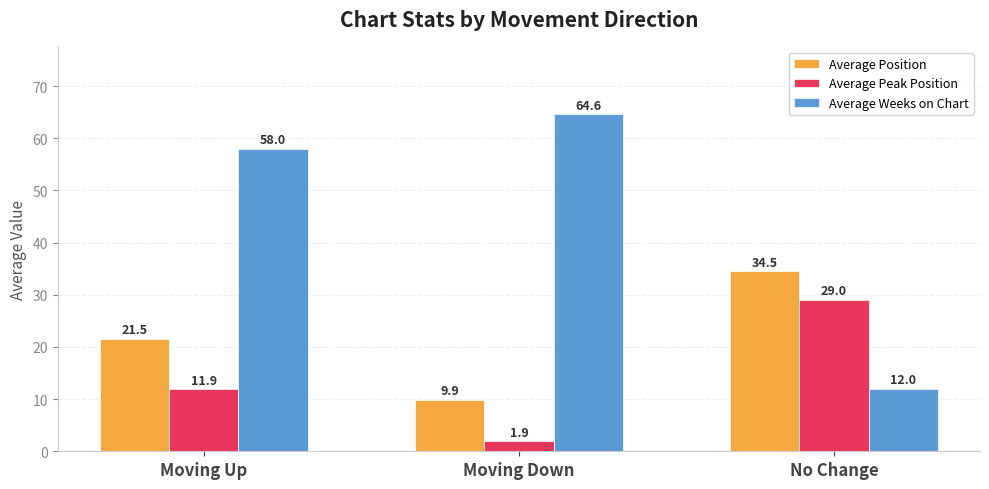

Does the chart contain stacked bars?

No